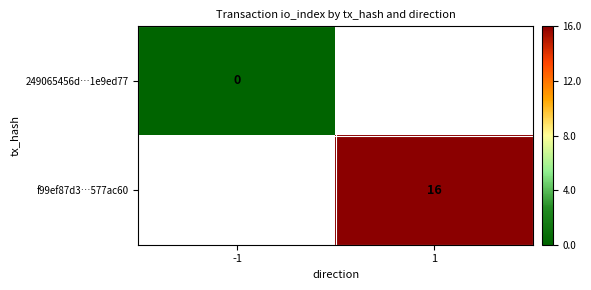

Is the value of f99ef87d3…577ac60 at 1 greater than the value of 249065456d…1e9ed77 at -1?

Yes